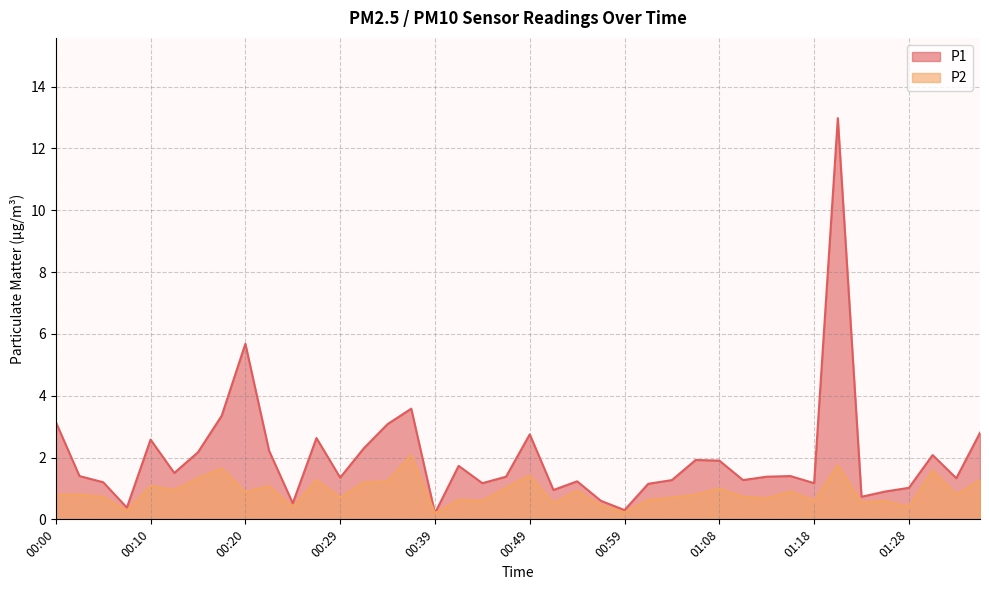

What is the average value of the P2 series?

0.9